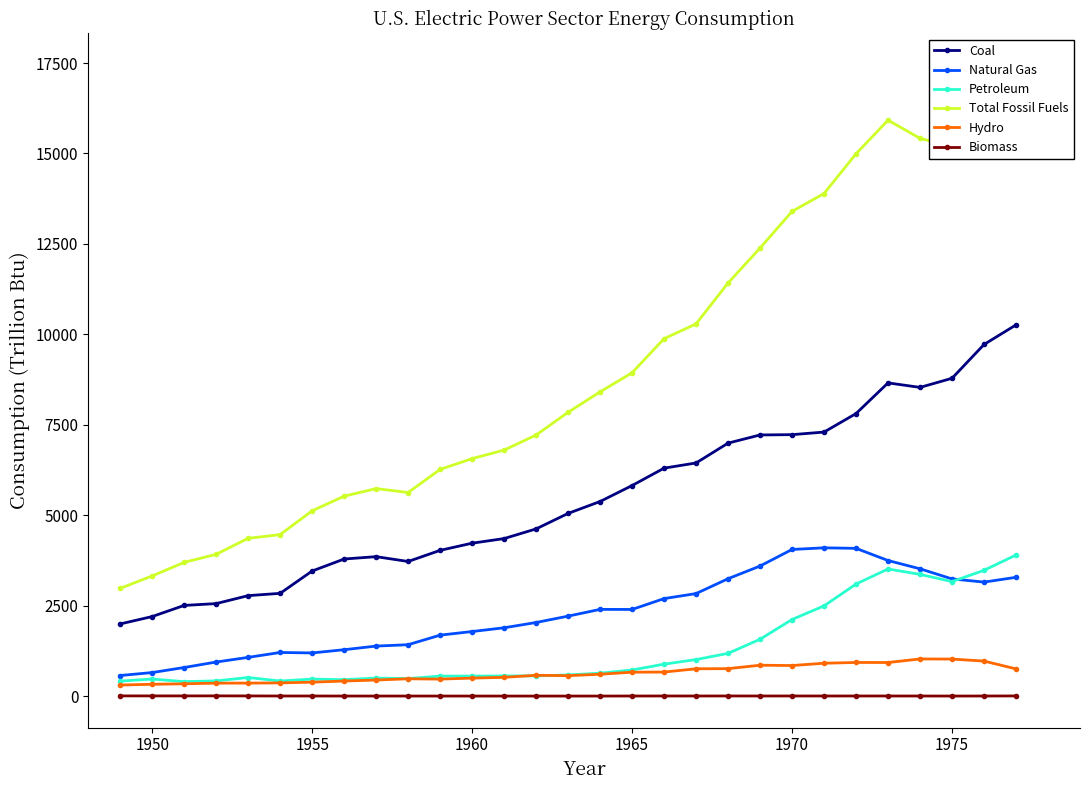

True or false: Biomass has more than 2 points higher than both neighbors.

True